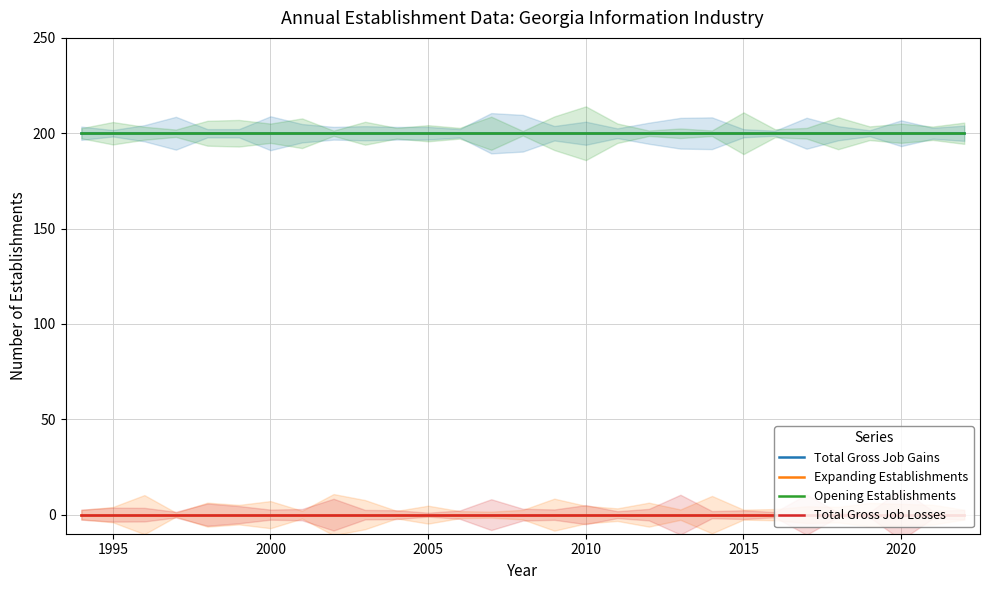

True or false: Total Gross Job Losses and Total Gross Job Gains cross at least once.

False